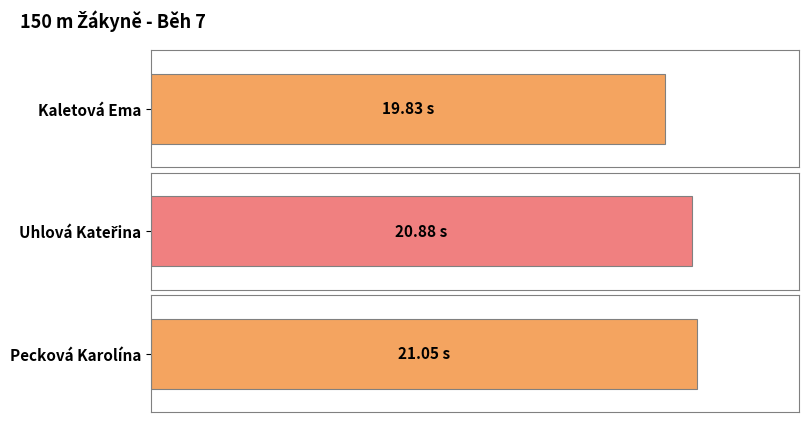

Between Pecková Karolína and Kaletová Ema, which is larger?

Pecková Karolína